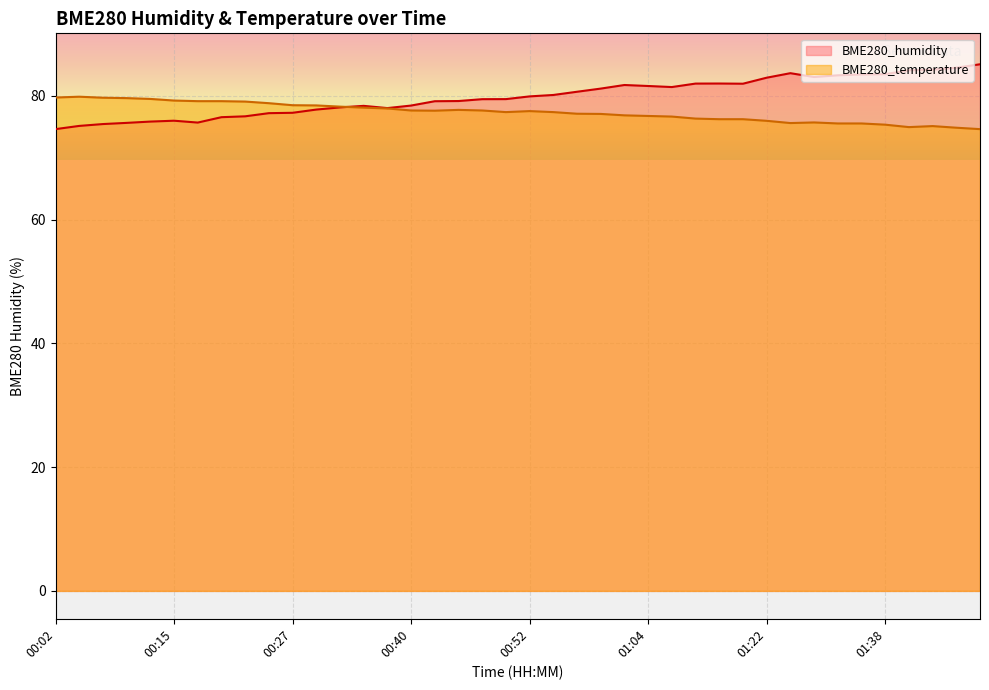

What is the label of the 28th point from the left?

01:09